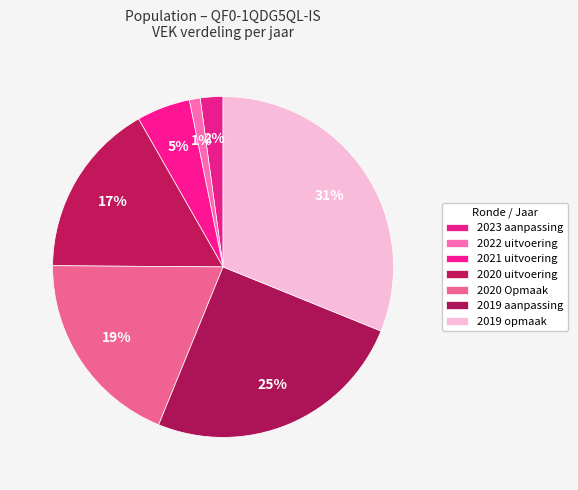

The 2021 uitvoering slice represents 5% of the pie. True or false?

True